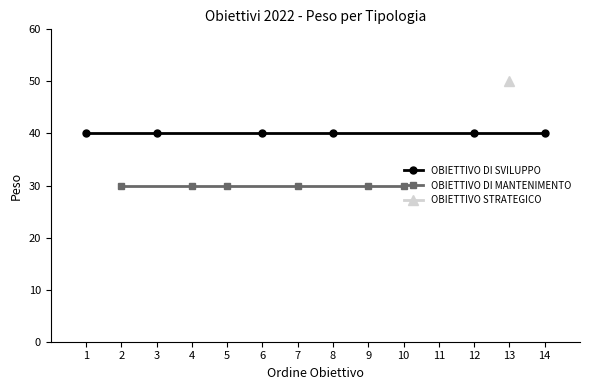

True or false: OBIETTIVO DI SVILUPPO has a value of 40 at 6.

True